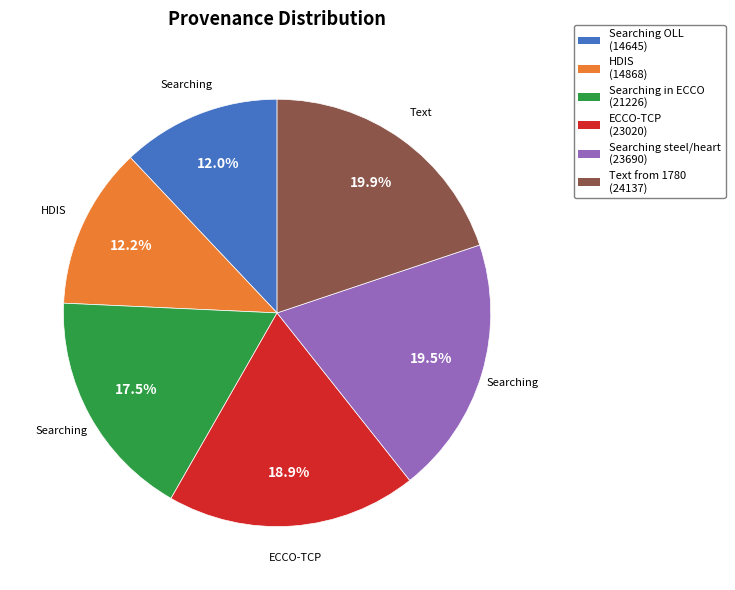

To the nearest percent, what is the average slice percentage?

17%